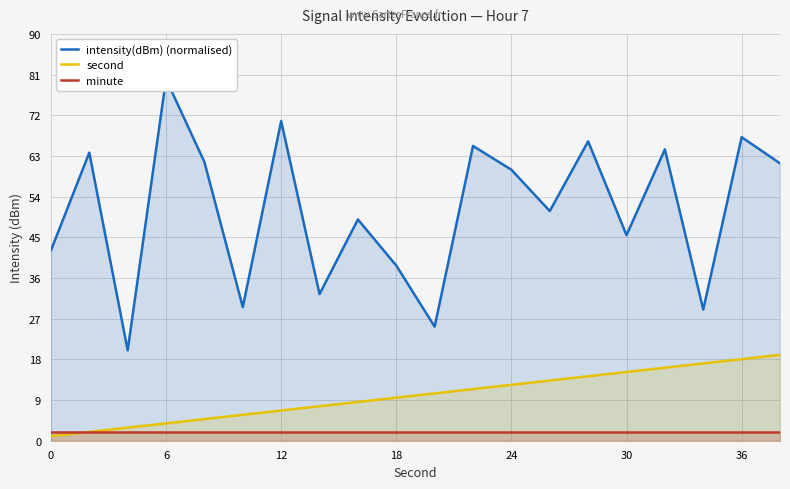

What is the lowest value of the minute series?

2.0